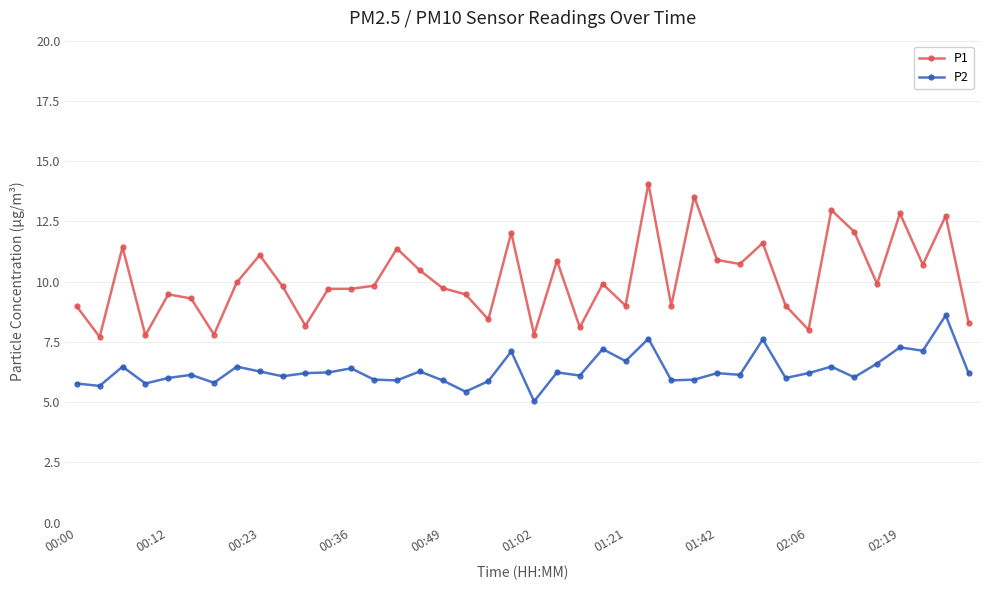

What is the minimum value shown in the chart?

5.0